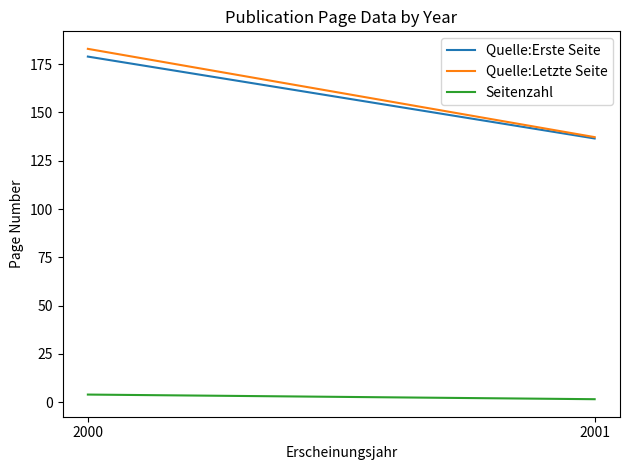

At which category does the chart reach its minimum across all series?

2001